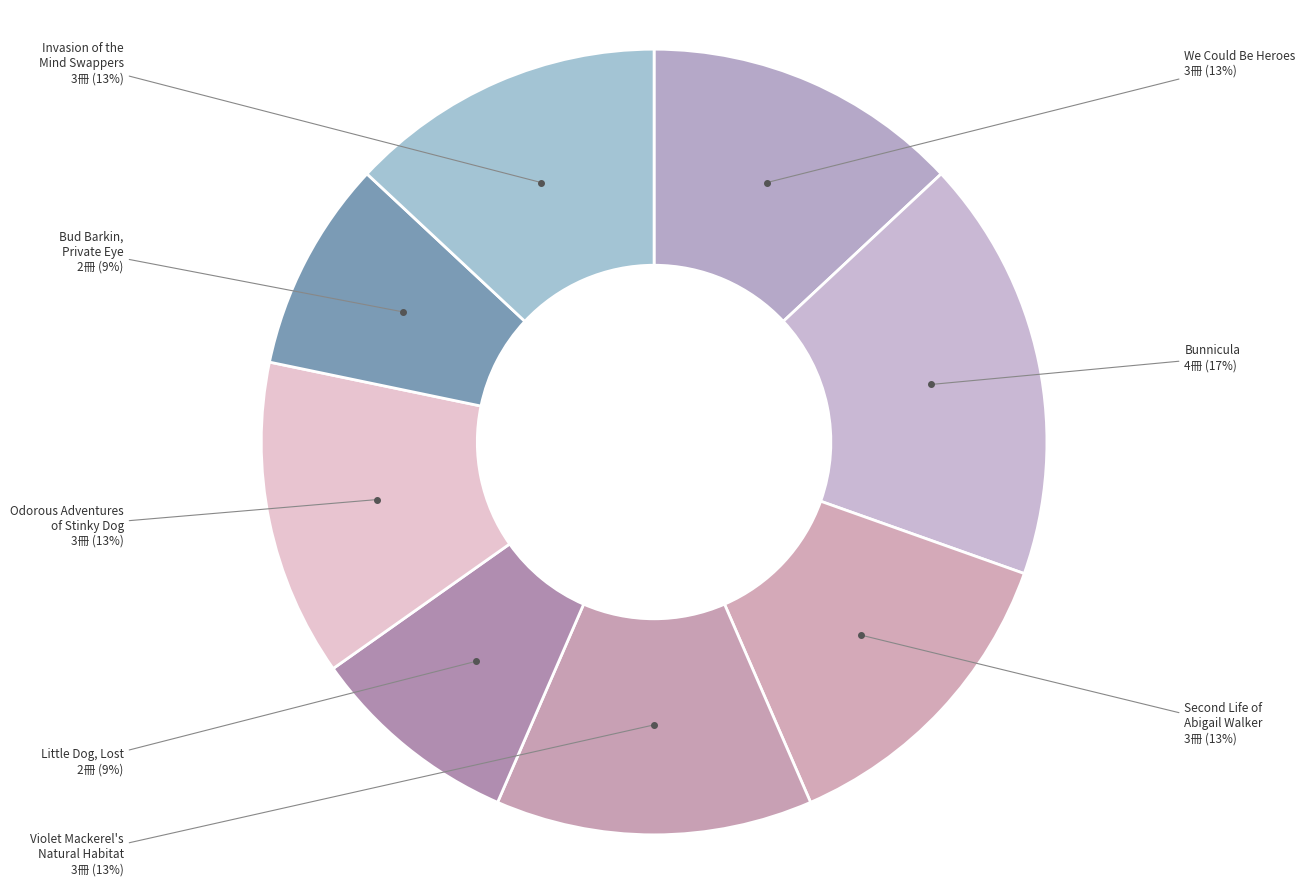

Which category has the biggest portion of the pie?

Bunnicula